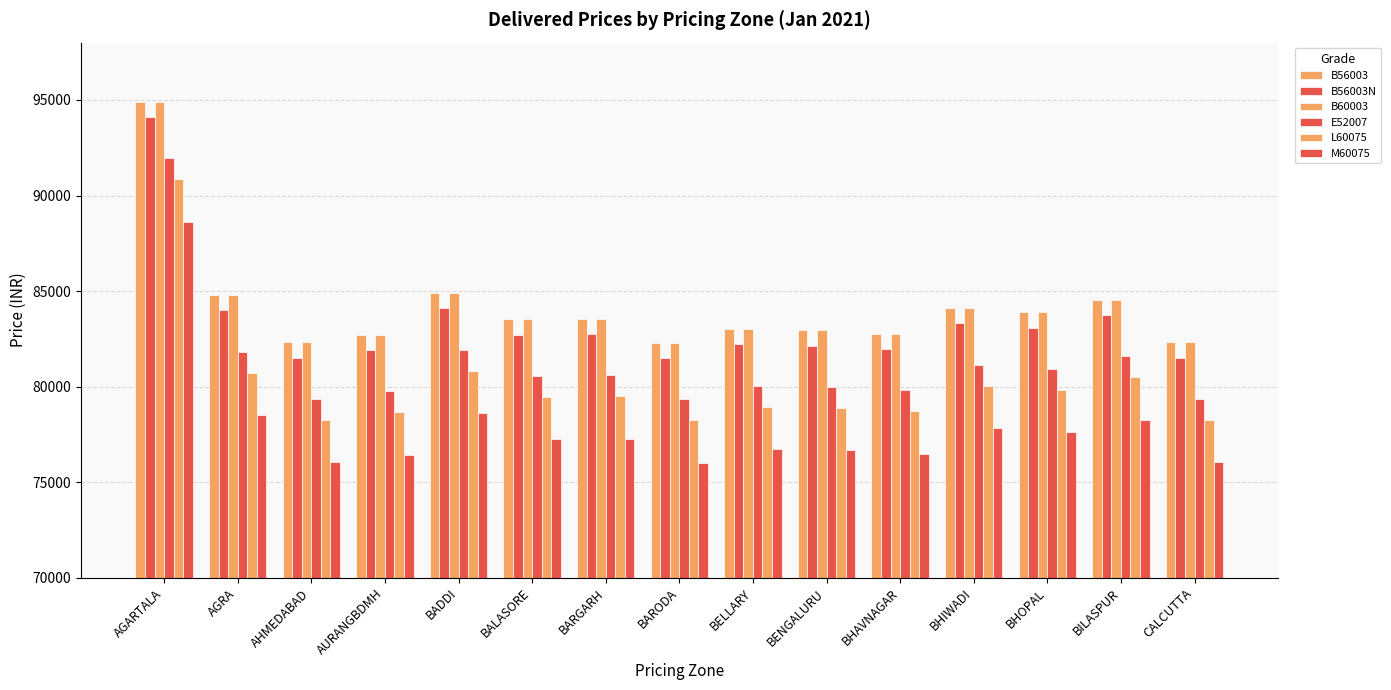

How many data points does each series have?

15